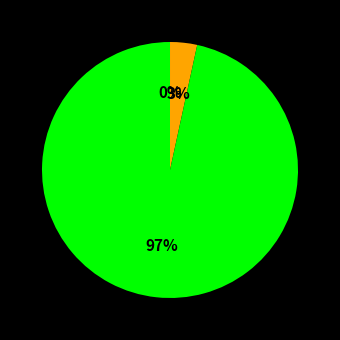

Does any single category account for the majority?

Yes